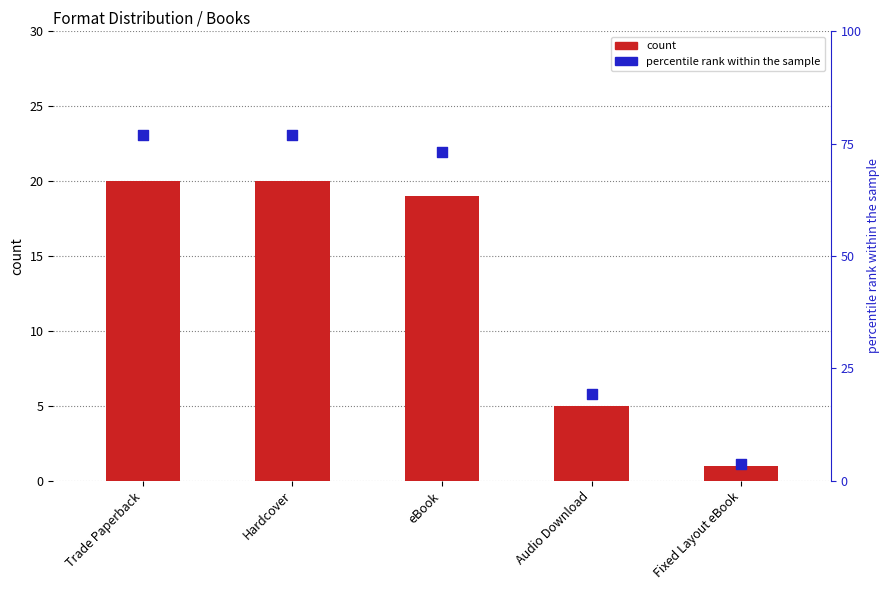

What is the total value across all series at eBook?

92.1